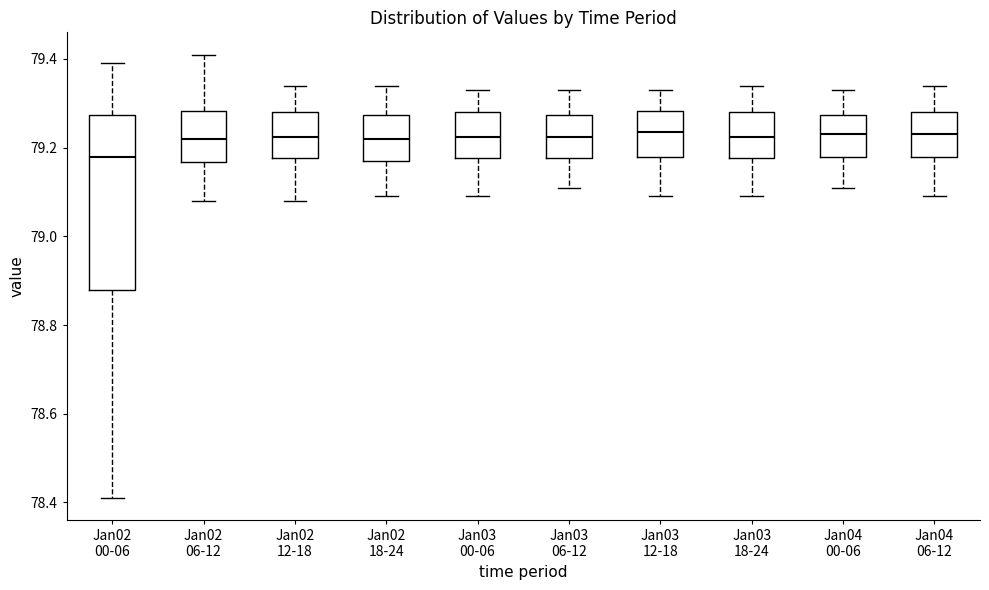

Where does the lower whisker of the box for Jan04 00-06 end on the y-axis? The values are not printed on the chart, so give them approximately, as read against the axis.

79.12